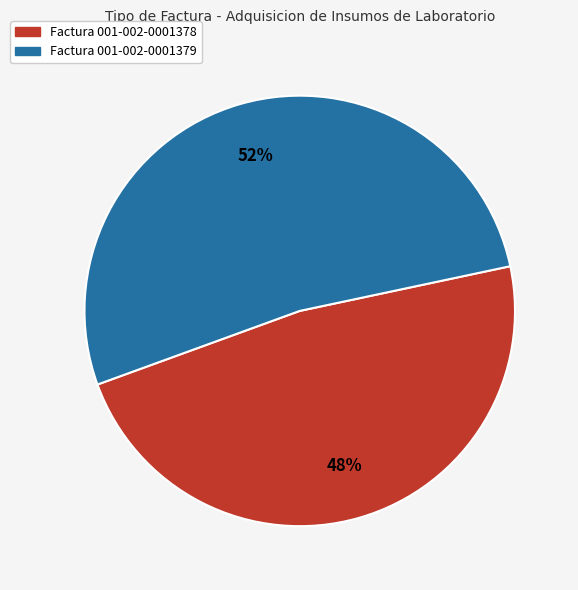

To the nearest percent, what percentage of the pie is Factura 001-002-0001378?

48%